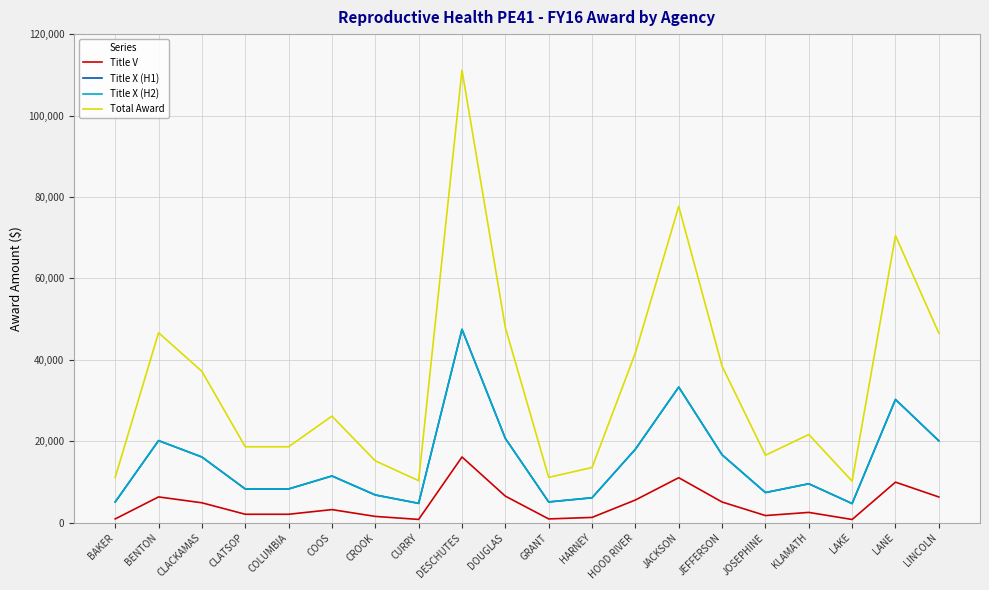

True or false: Total Award and Title X (H1) cross at least once.

False